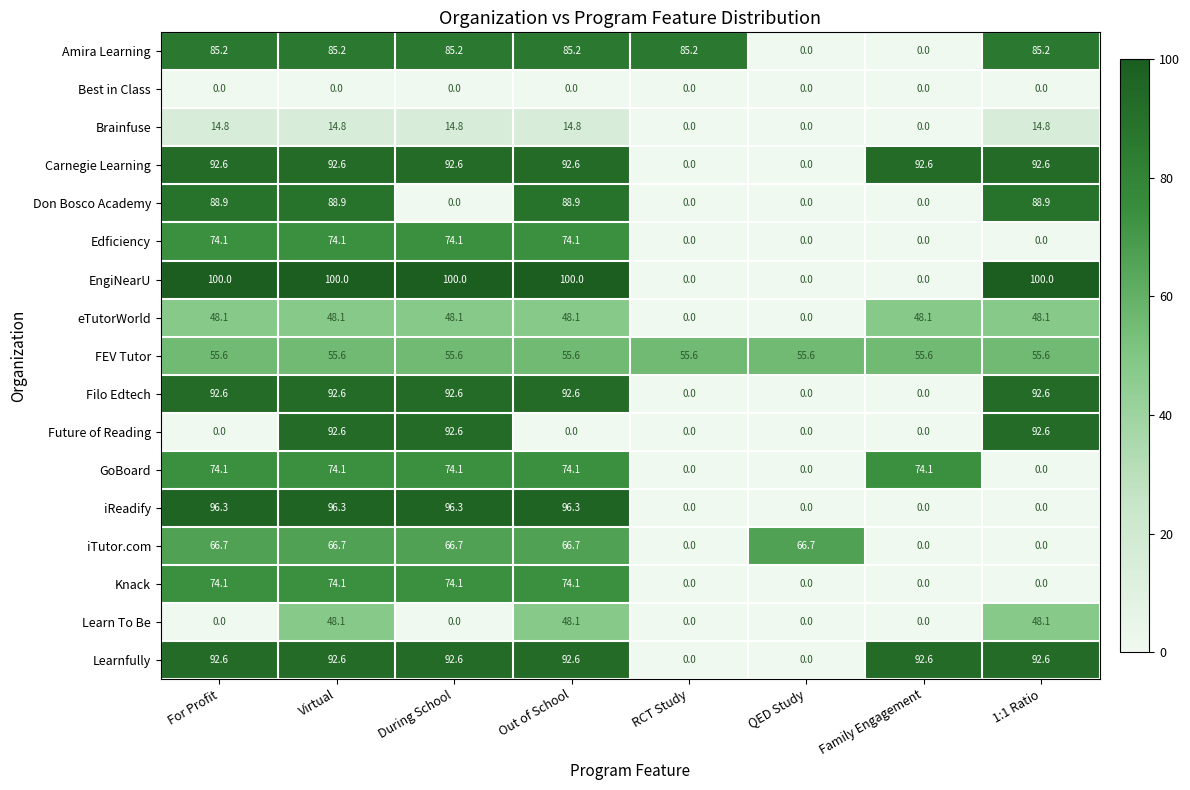

What is the spread (max minus min) of values at Family Engagement?

92.6